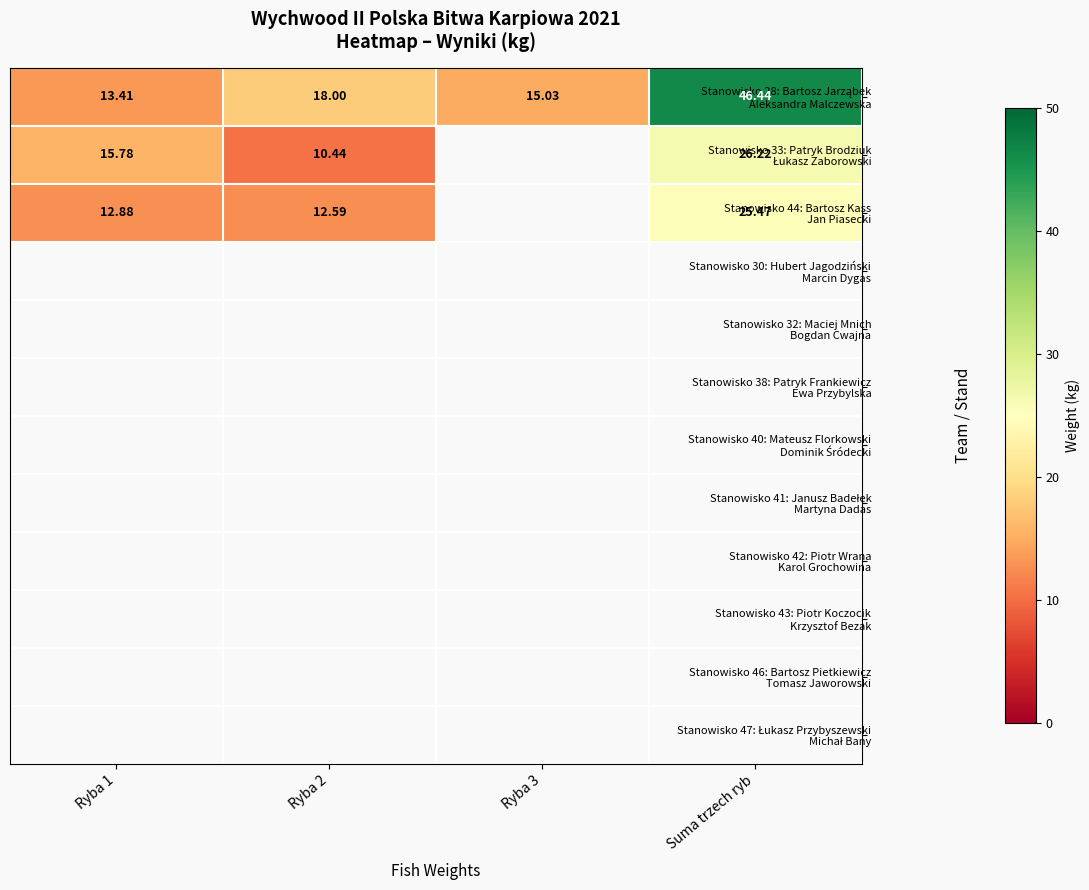

Rank the series by their maximum value, from lowest to highest.

Stanowisko 44: Bartosz Kass Jan Piasecki, Stanowisko 30: Hubert Jagodziński Marcin Dygas, Stanowisko 32: Maciej Mnich Bogdan Cwajna, Stanowisko 38: Patryk Frankiewicz Ewa Przybylska, Stanowisko 40: Mateusz Florkowski Dominik Śródecki, Stanowisko 41: Janusz Badełek Martyna Dadas, Stanowisko 42: Piotr Wrana Karol Grochowina, Stanowisko 43: Piotr Koczocik Krzysztof Bezak, Stanowisko 46: Bartosz Pietkiewicz Tomasz Jaworowski, Stanowisko 47: Łukasz Przybyszewski Michał Bany, Stanowisko 33: Patryk Brodziuk Łukasz Zaborowski, Stanowisko 28: Bartosz Jarząbek Aleksandra Malczewska